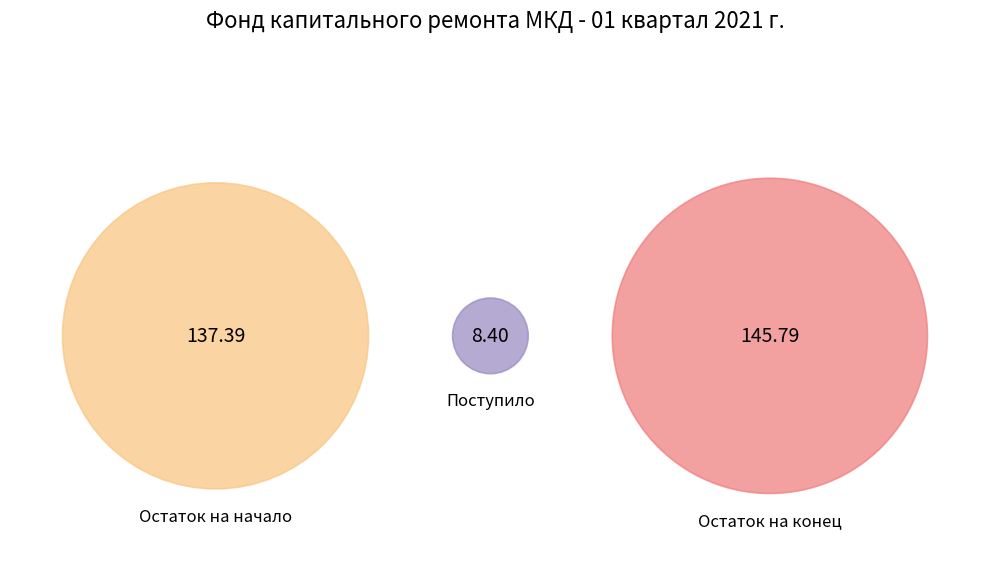

True or false: Использовано accounts for 0% of the total.

True